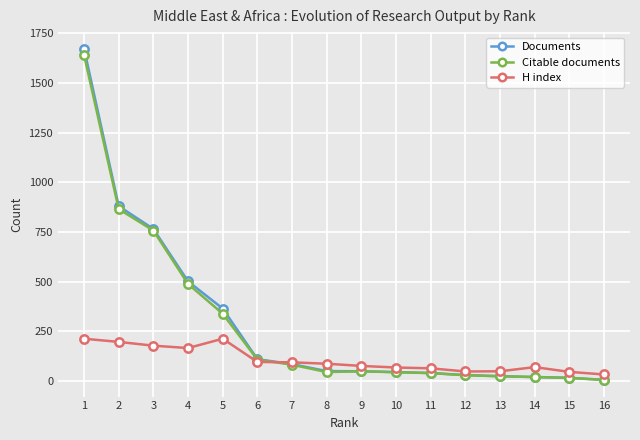

What is the sum of all Documents values?

4647